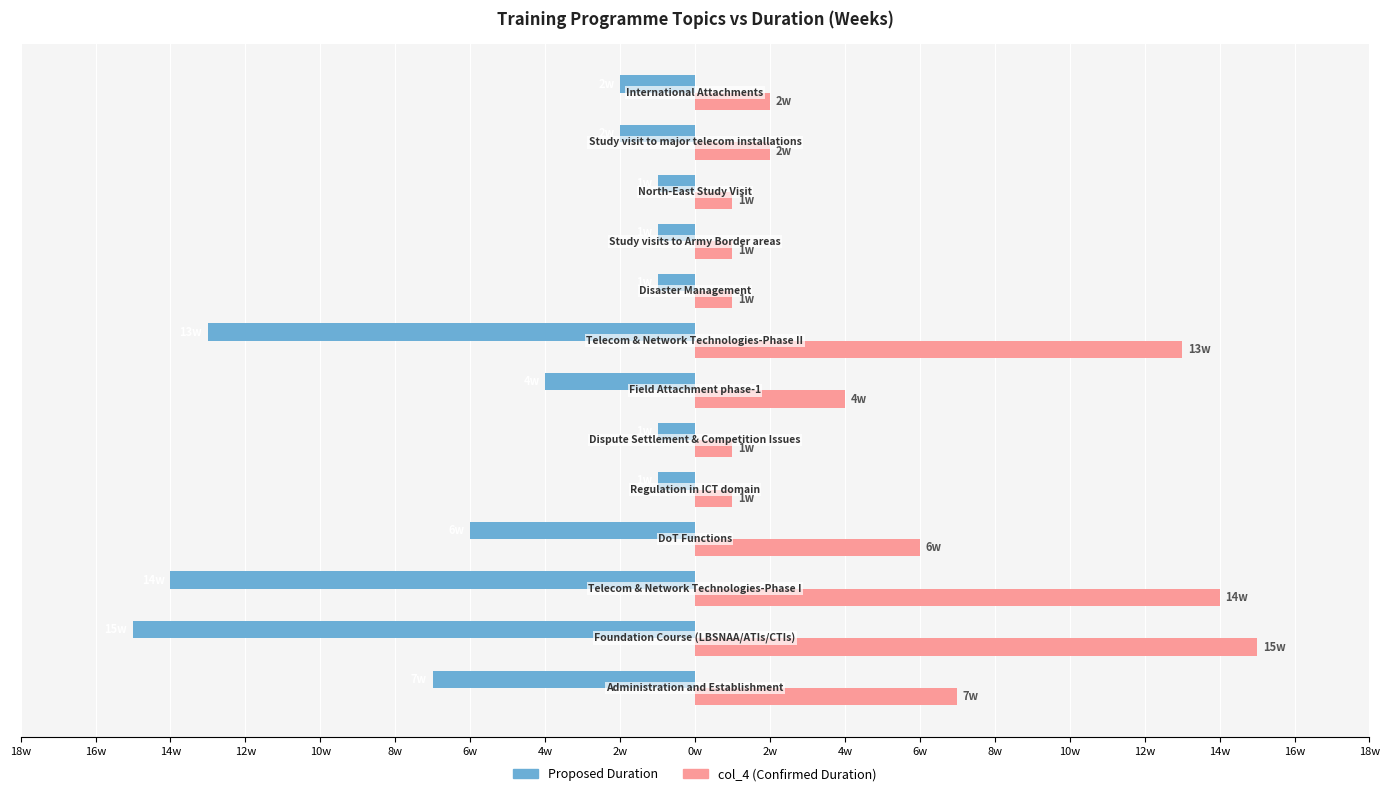

What is the difference between the maximum and minimum values in the Proposed Duration series?

14